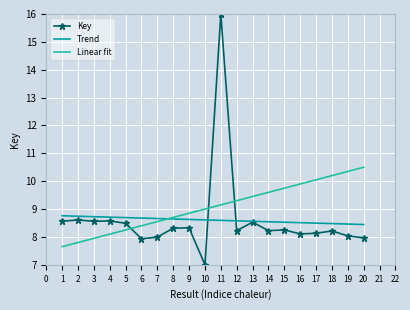

What is the lowest value of the Trend series?

8.4